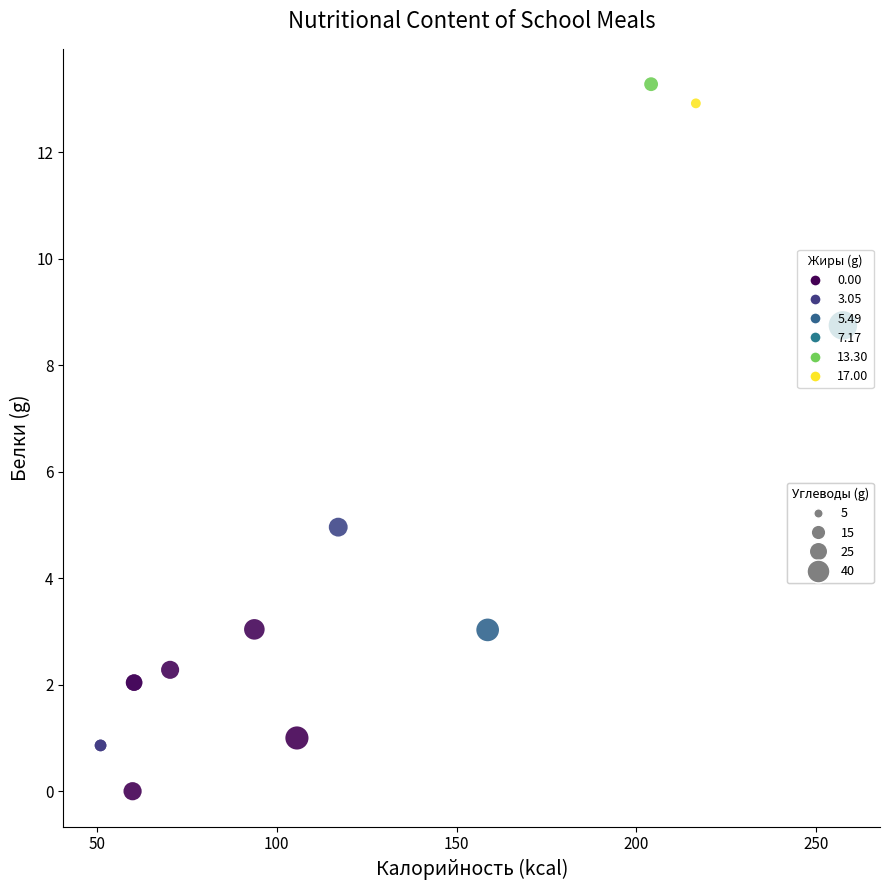

What Y value in the scatter plot is closest to 6?

5.0